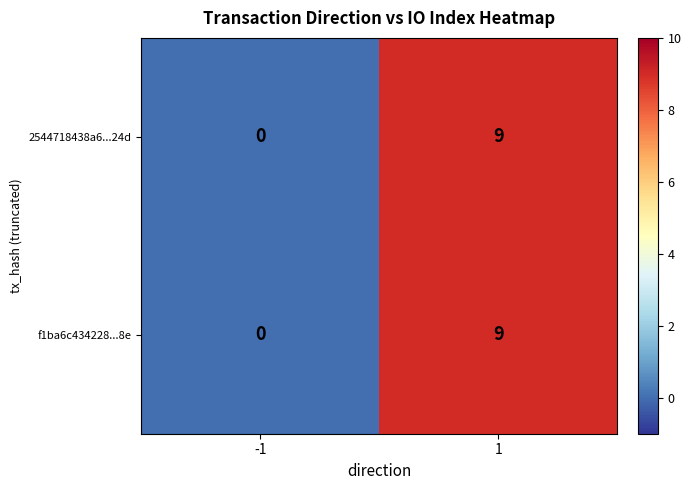

Reading right to left, transcribe all the data shown in this chart.

2544718438a6...24d: 1=9	-1=0
f1ba6c434228...8e: 1=9	-1=0